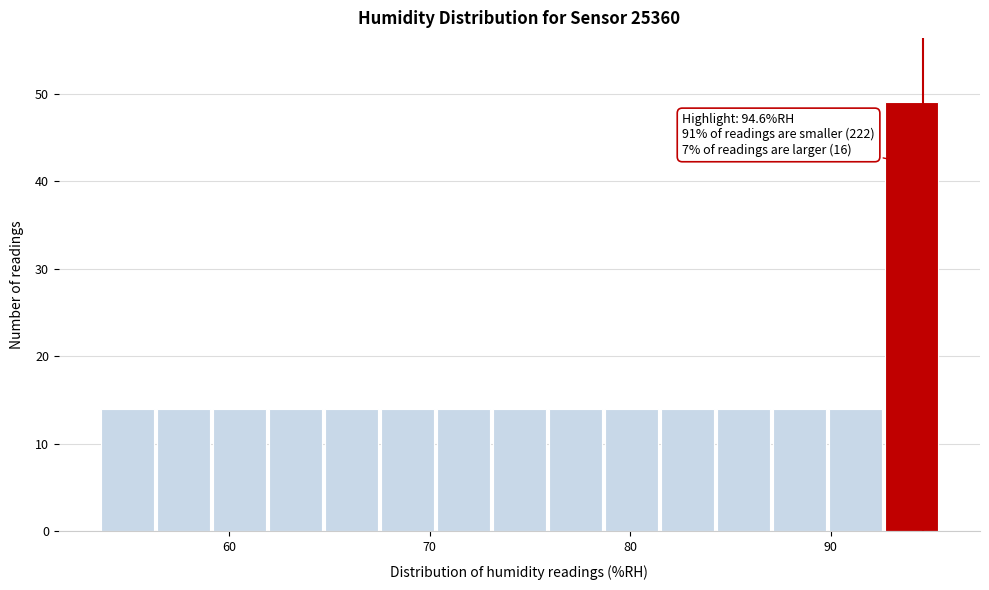

Around what value on the x-axis is the tallest bar? Give the approximate position of its centre, as read against the axis.

94